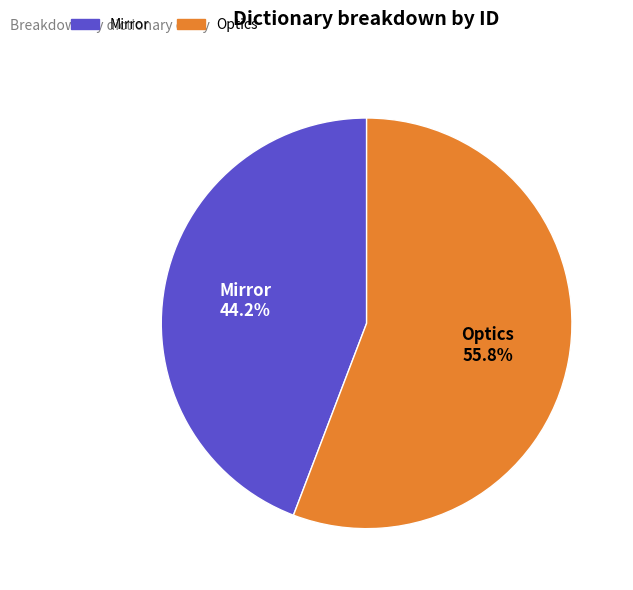

To the nearest percent, what is the average slice percentage?

50%